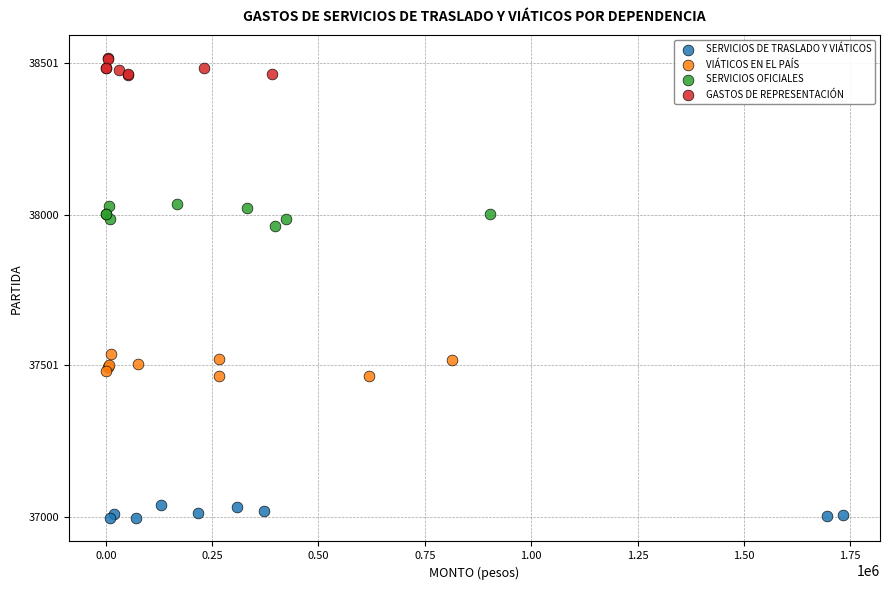

Which series reaches the maximum Y coordinate?

GASTOS DE REPRESENTACIÓN